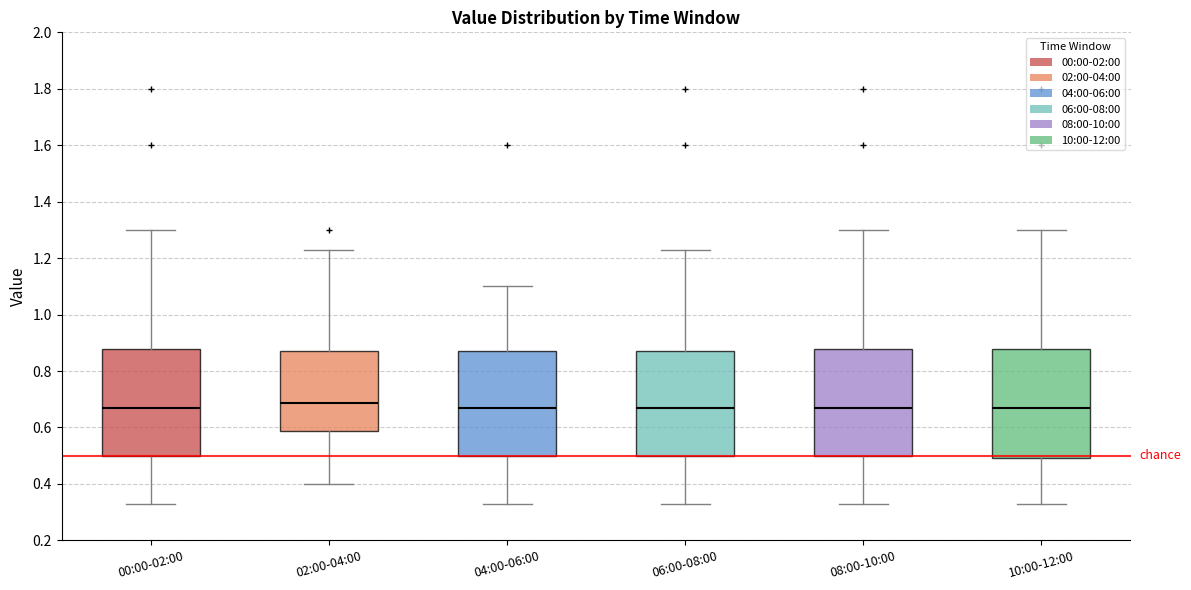

Reading left to right, transcribe this box plot: for each box, give where its median line is, the range the box spans, and where its two whiskers end, as read against the y-axis. The values are not printed on the chart, so give them approximately, as read against the axis.

00:00-02:00: median 0.68, box 0.50 to 0.88, whiskers 0.34 to 1.30
02:00-04:00: median 0.68, box 0.58 to 0.88, whiskers 0.40 to 1.24
04:00-06:00: median 0.68, box 0.50 to 0.88, whiskers 0.34 to 1.10
06:00-08:00: median 0.68, box 0.50 to 0.88, whiskers 0.34 to 1.24
08:00-10:00: median 0.68, box 0.50 to 0.88, whiskers 0.34 to 1.30
10:00-12:00: median 0.68, box 0.50 to 0.88, whiskers 0.34 to 1.30